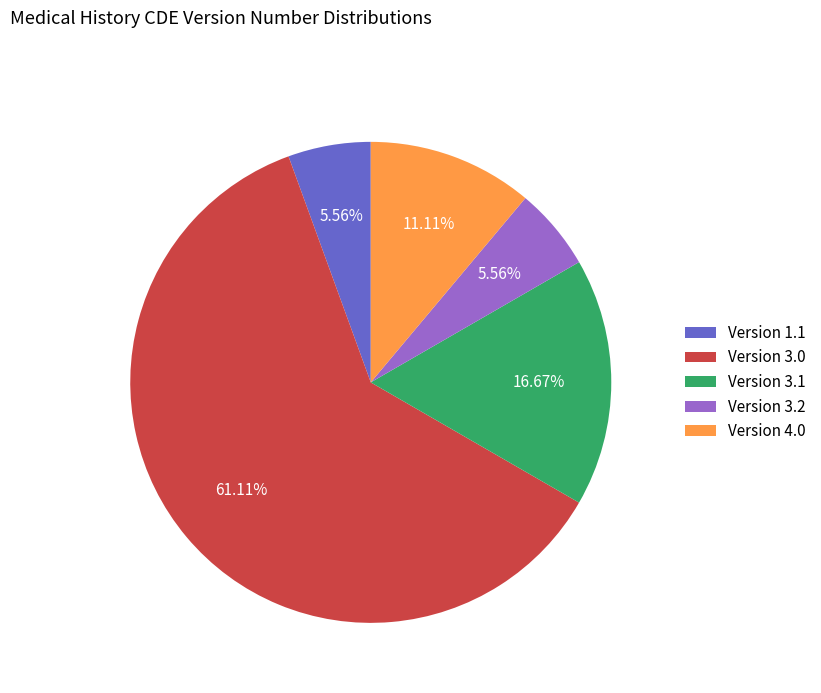

How many segments does this pie chart have?

5